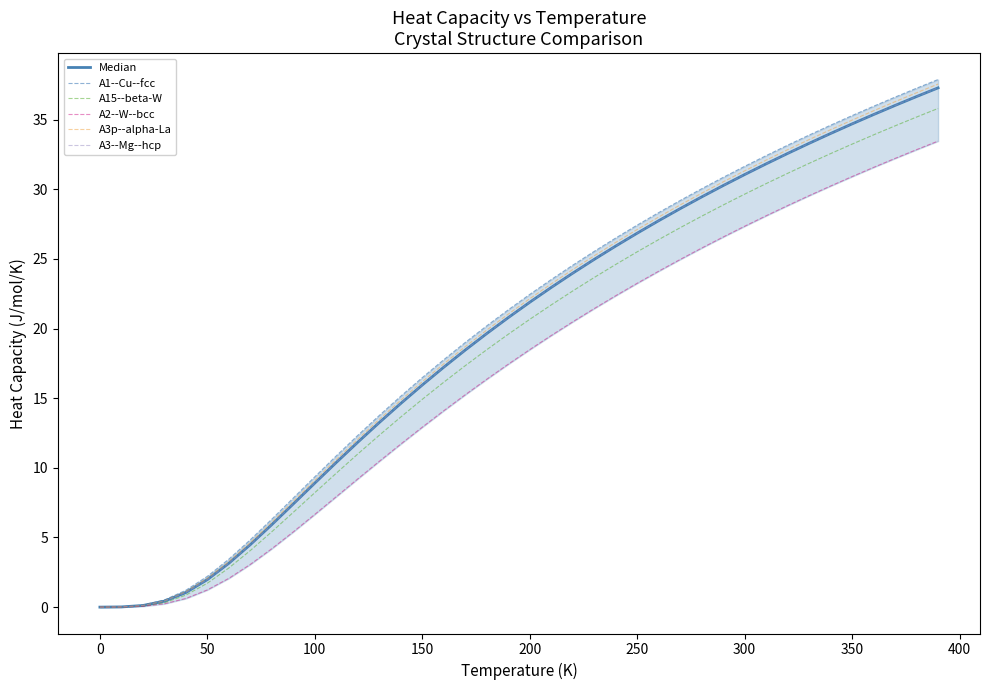

What is the sum of all A2--W--bcc values?

670.8